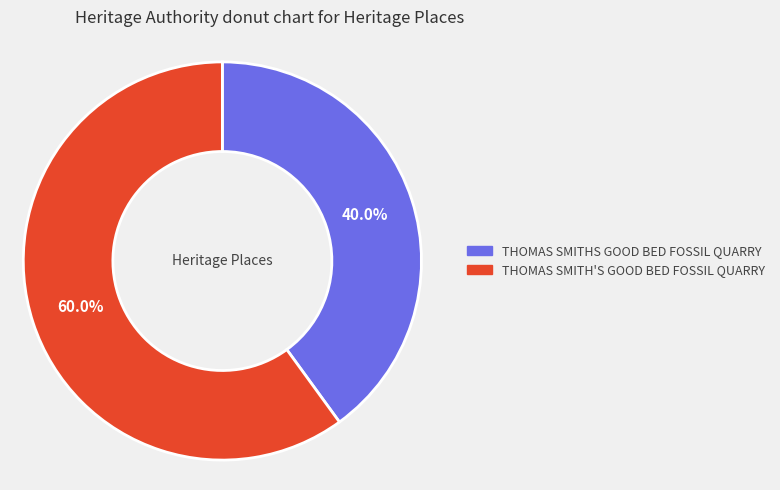

What is the ratio of the value at THOMAS SMITH'S GOOD BED FOSSIL QUARRY to the value at THOMAS SMITHS GOOD BED FOSSIL QUARRY?

1.5